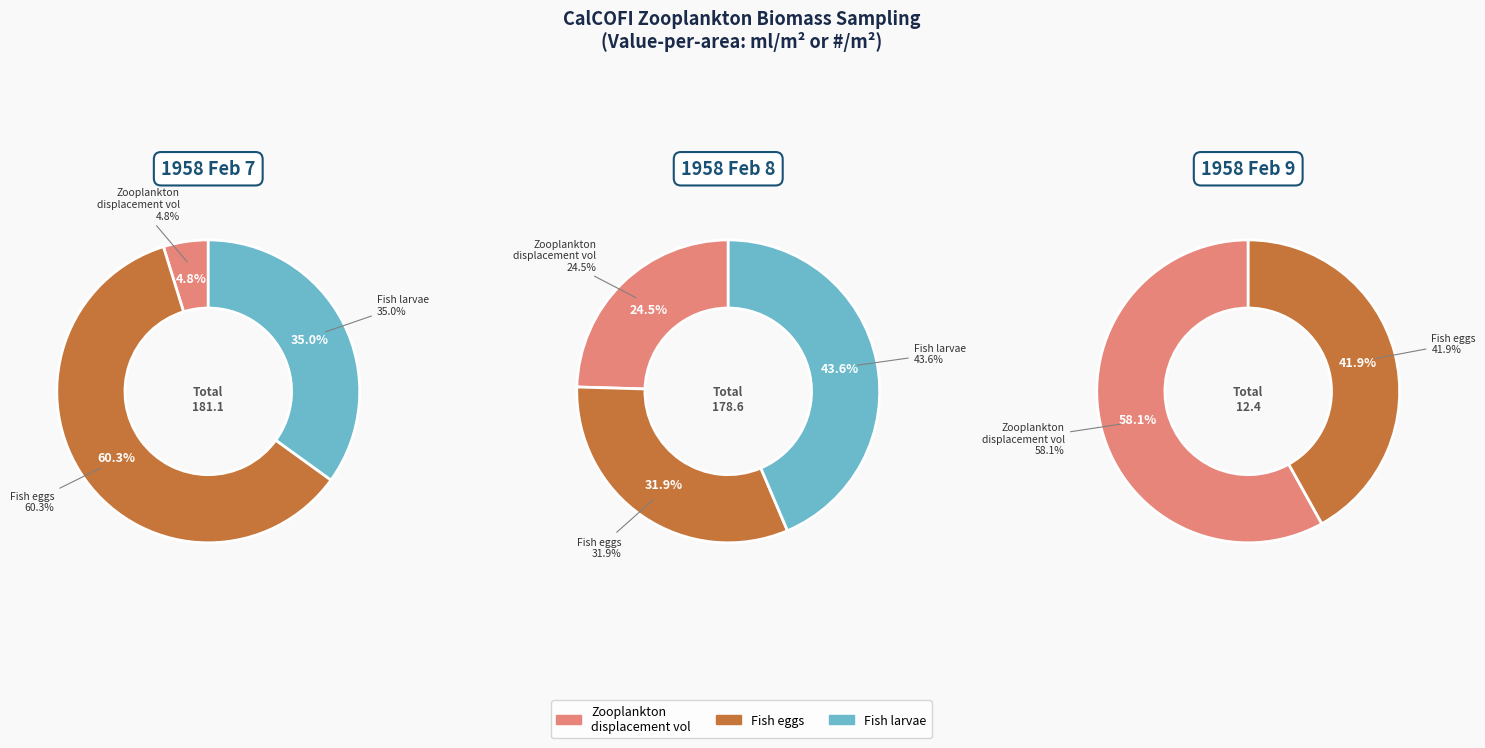

The Station 30 slice represents 1% of the pie. True or false?

False